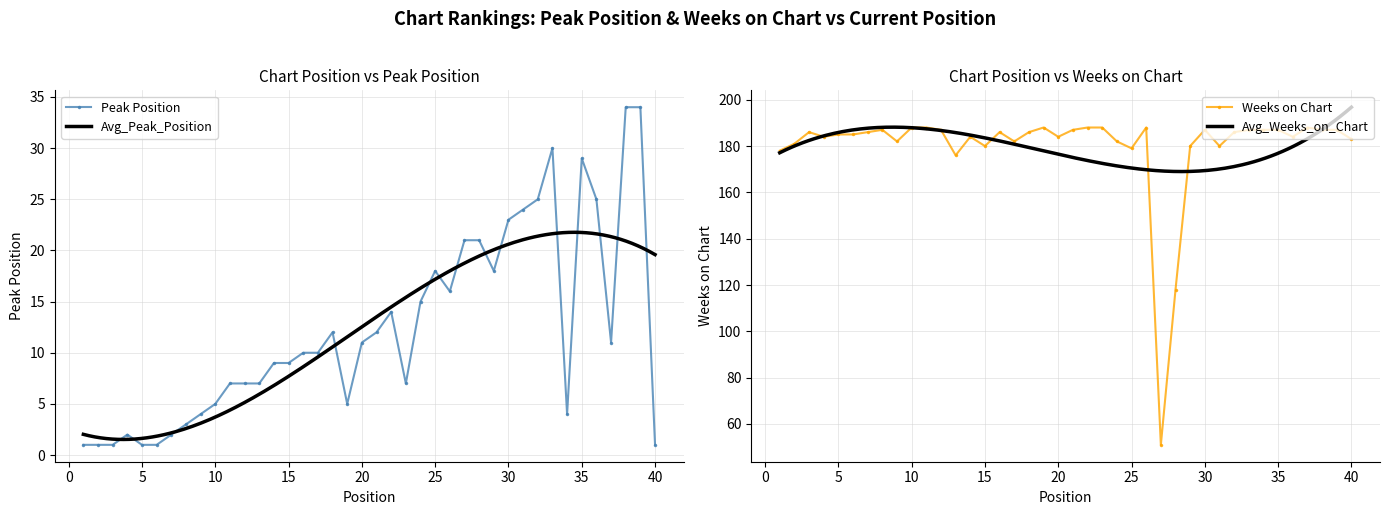

Does the chart have visible grid lines?

Yes